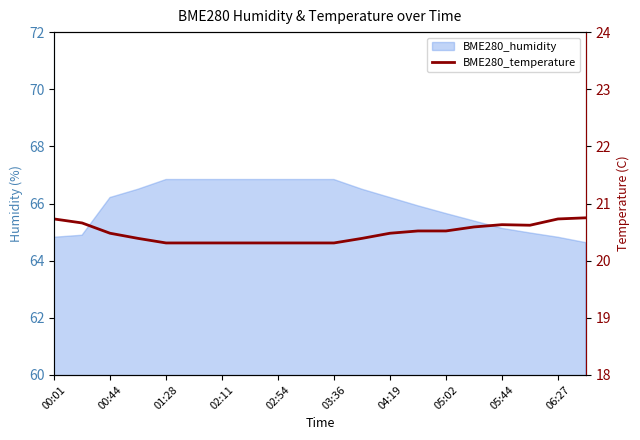

What is the value of the 10th point from the left?

20.3